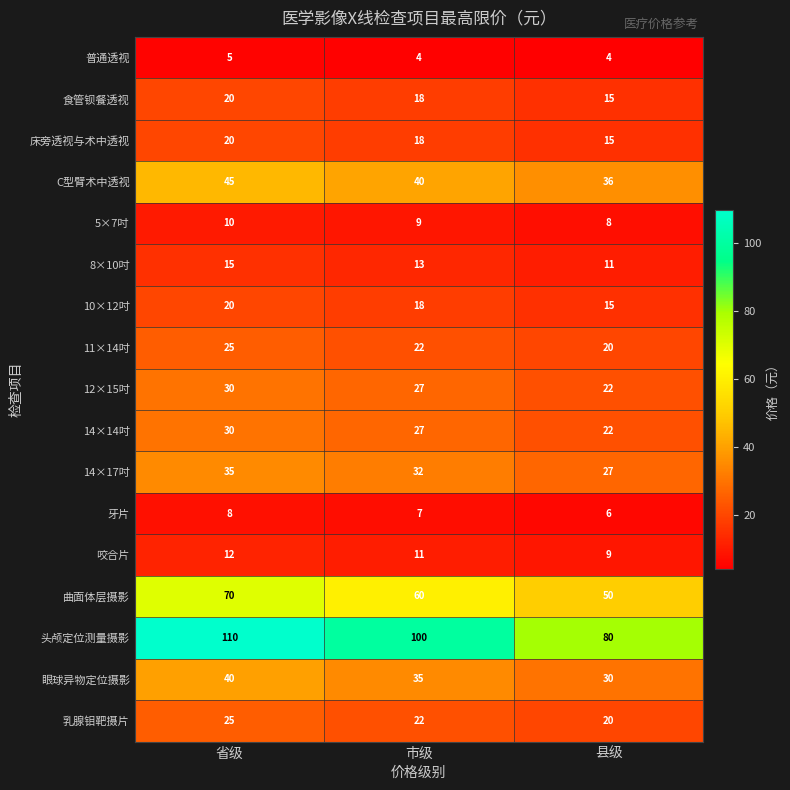

What is the average value of the 12×15吋 series?

26